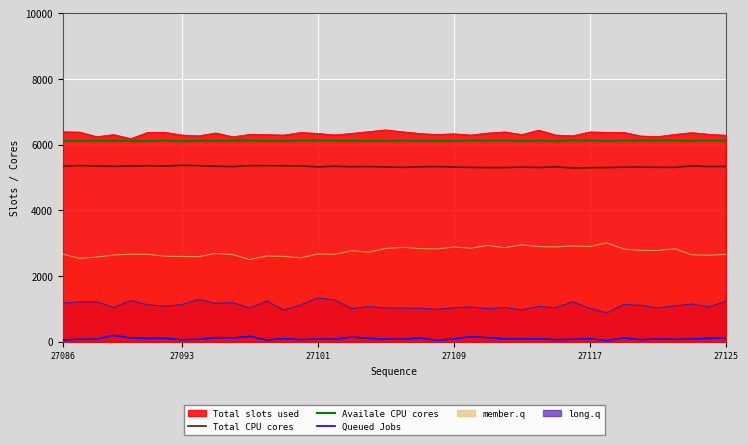

In Total CPU cores, how many points are higher than both neighbors (excluding endpoints)?

11